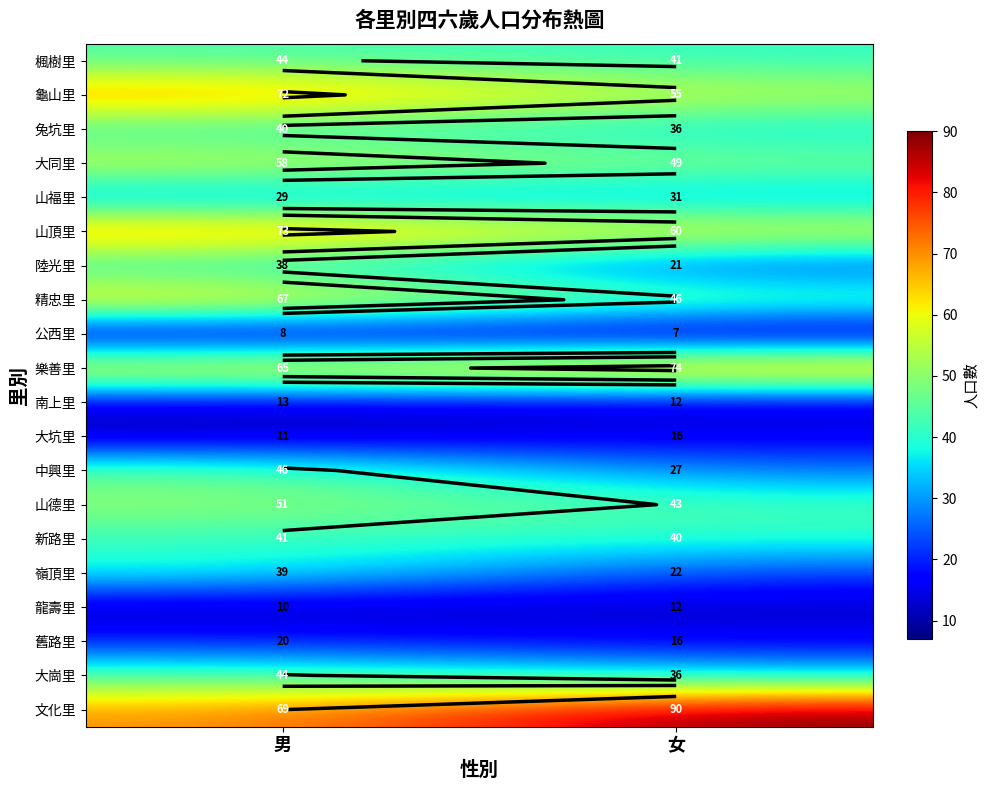

How many data points in 中興里 are less than 46?

1